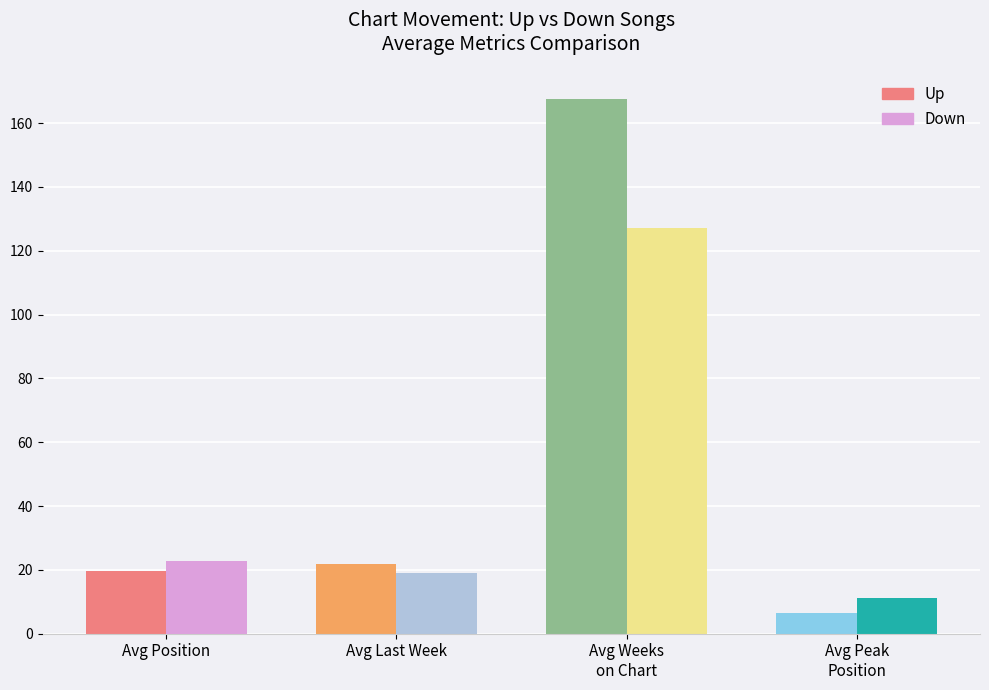

What is the smallest value displayed?

6.5